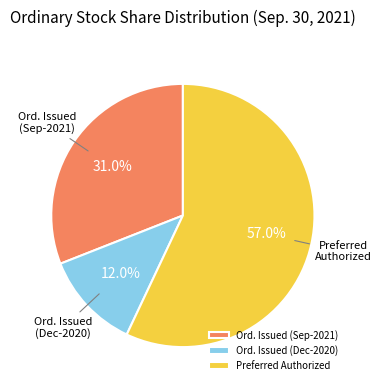

How many slices are in this pie chart?

3